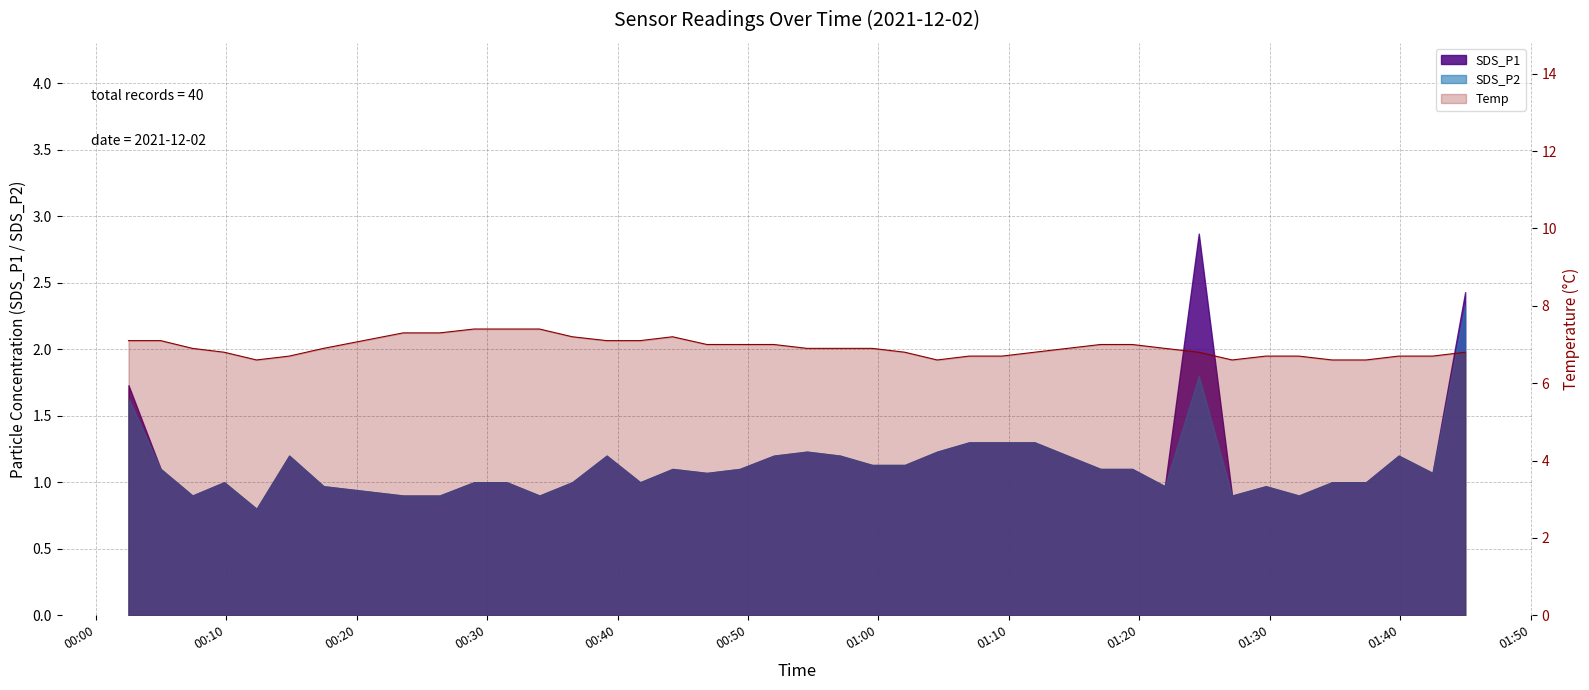

What is the sum of all values?

276.8